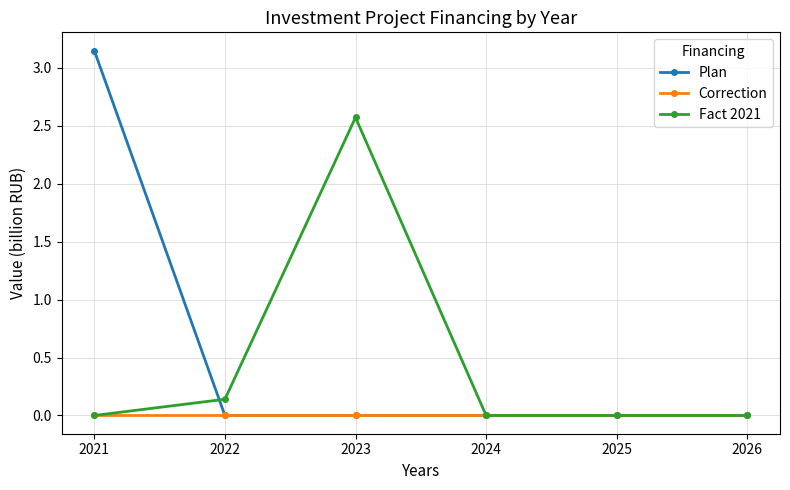

Rank the series by their maximum value, from highest to lowest.

Plan, Fact 2021, Correction